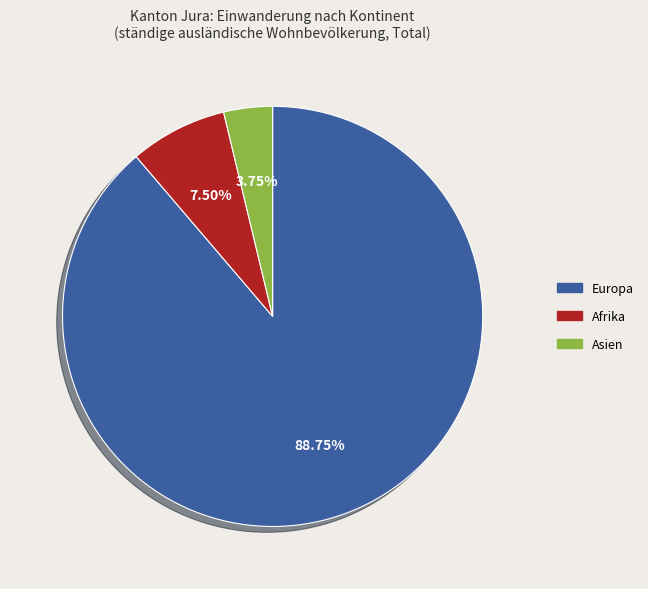

Does Afrika represent more than half of the total?

No